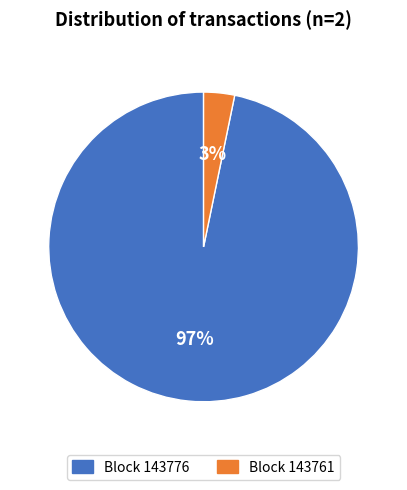

Is there a majority slice in this chart?

Yes